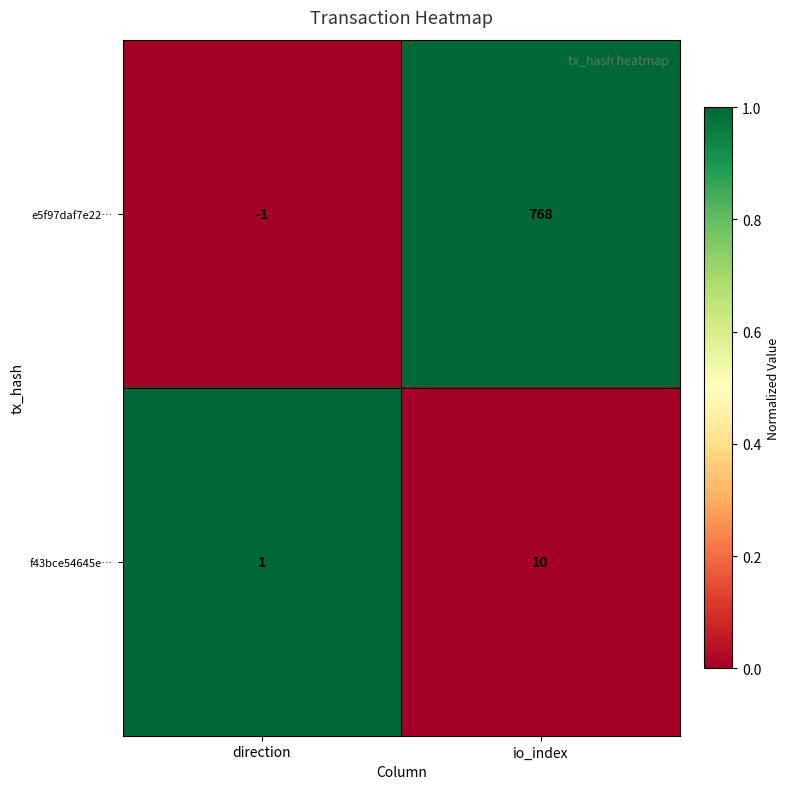

Between direction and io_index, which series saw the biggest shift?

e5f97daf7e22…